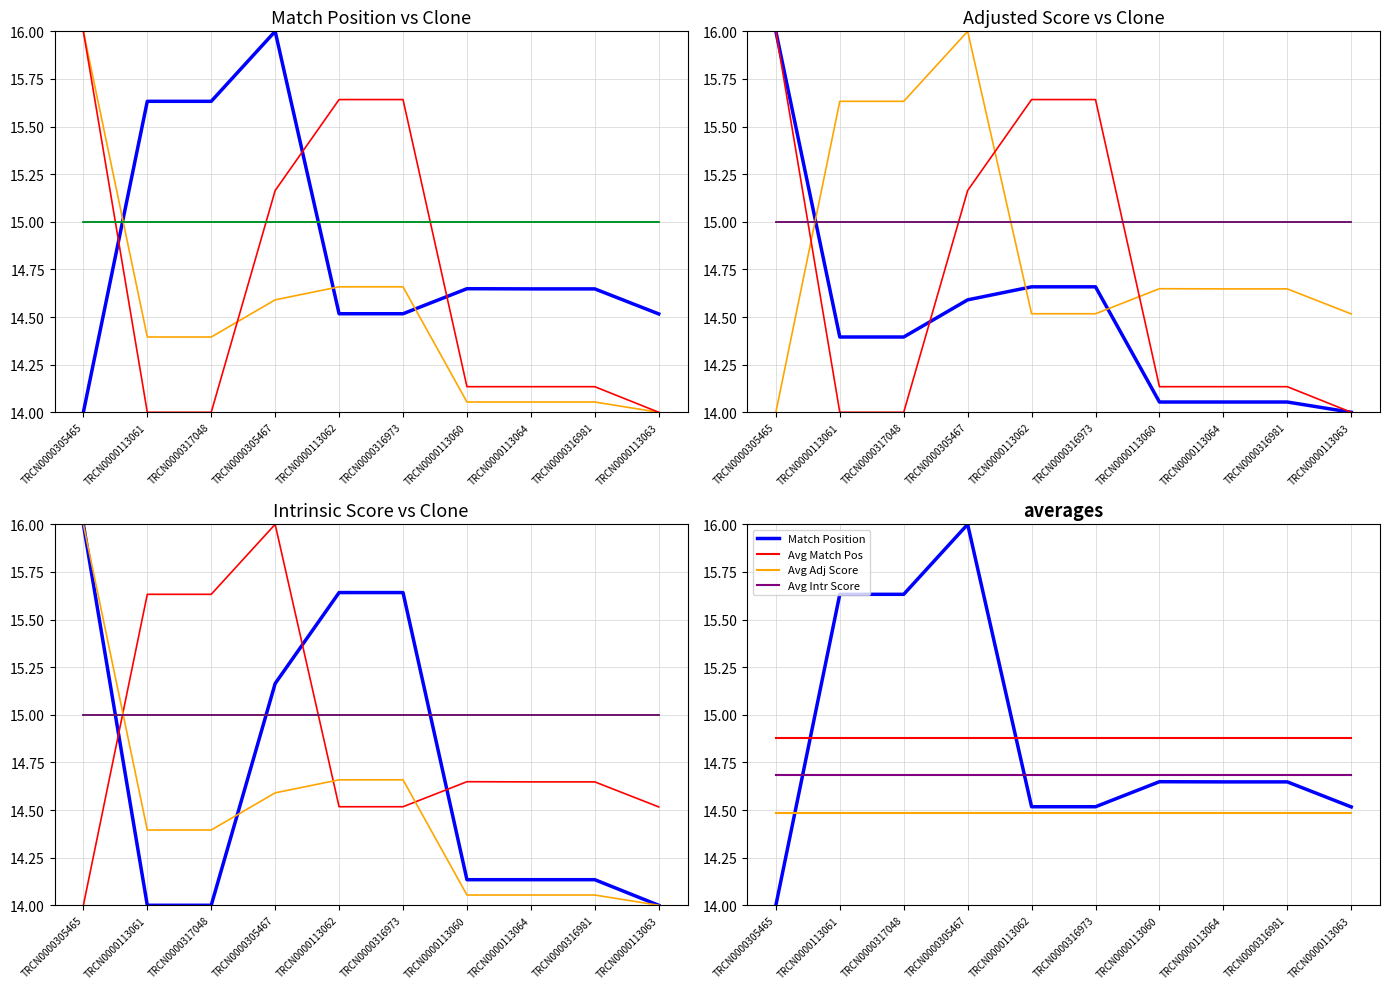

Is it true that Match Position equals 22.5 at TRCN0000317048?

False